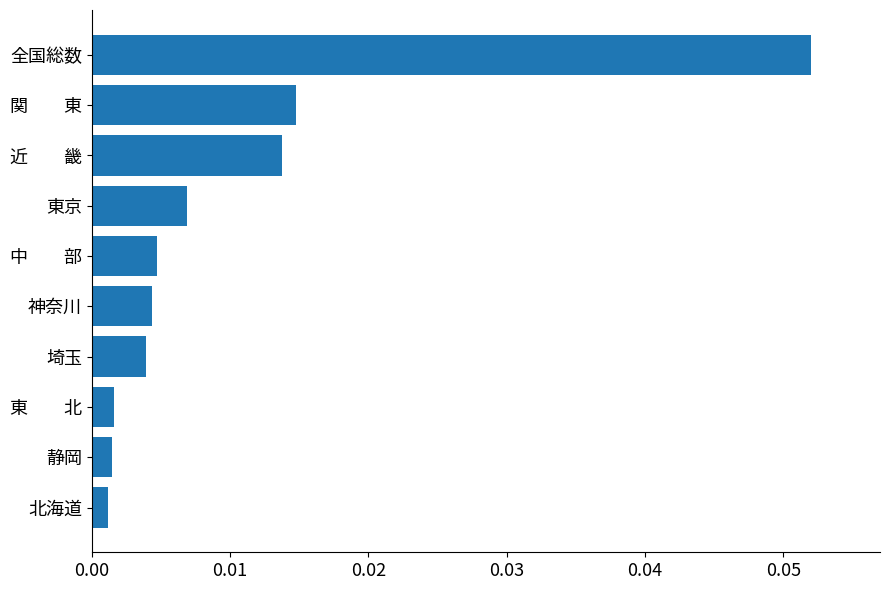

Which category has the highest value across all series?

全国総数